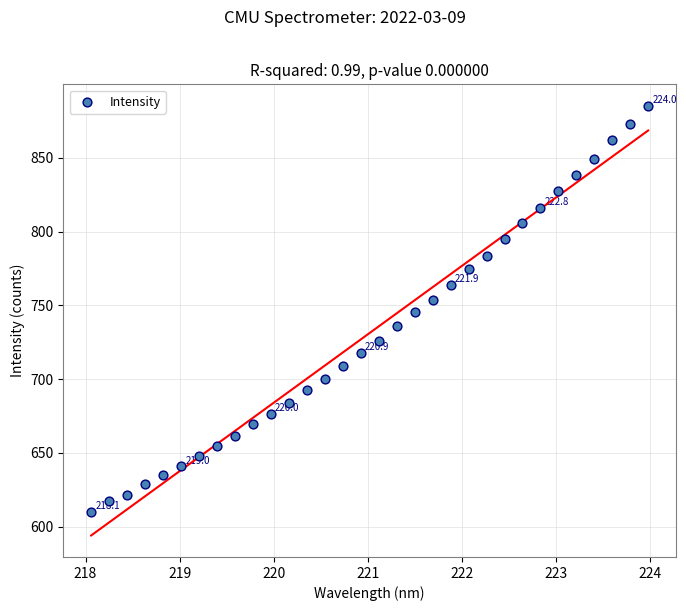

What is the range of X values (max minus min)?

5.9